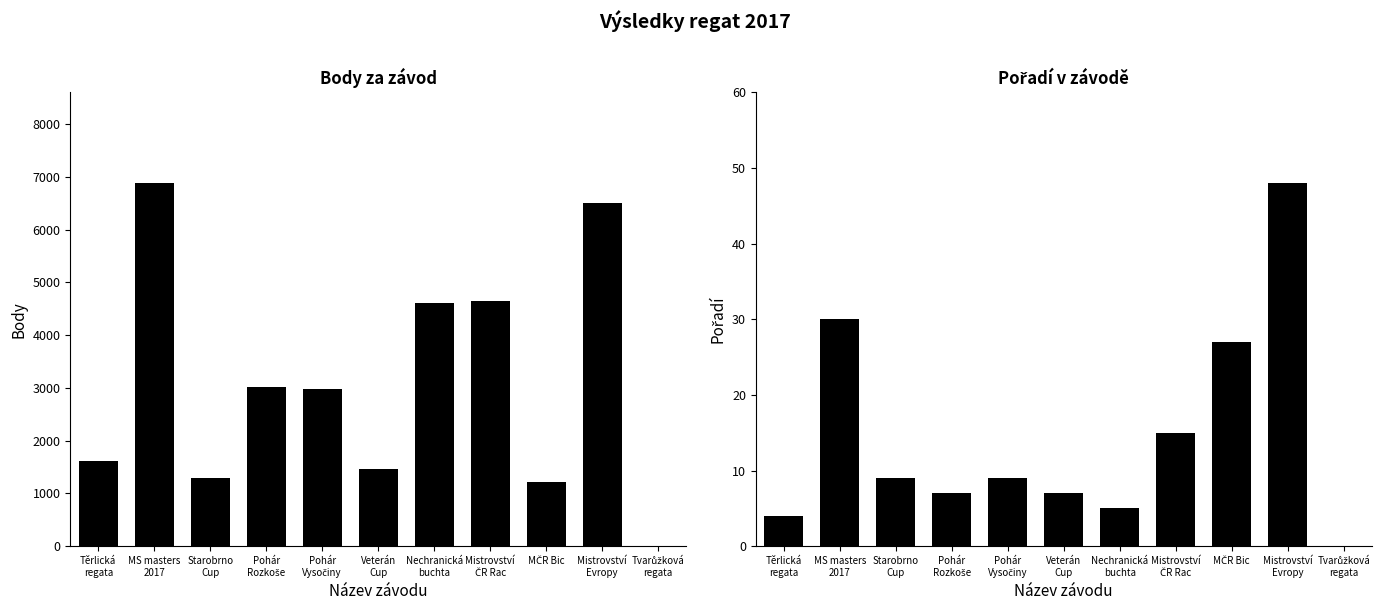

How many distinct data groups are displayed?

2